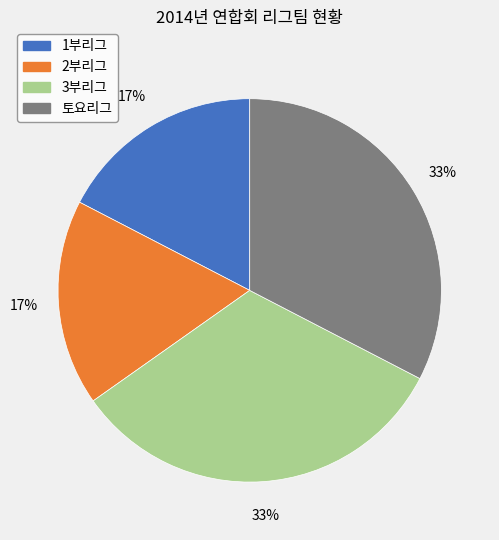

How many slices are in this pie chart?

4